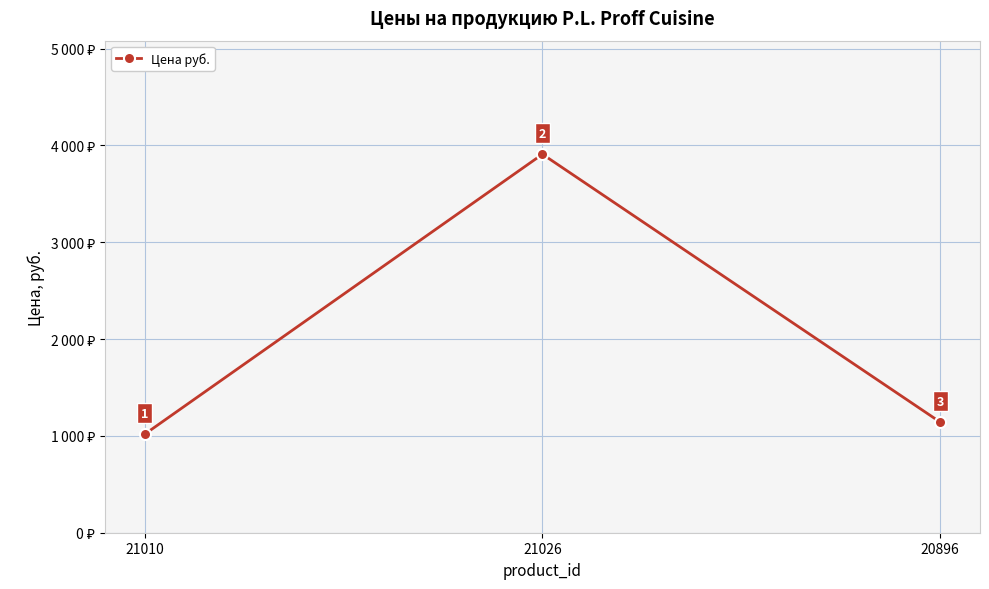

What is the label of the 3rd point from the left?

20896